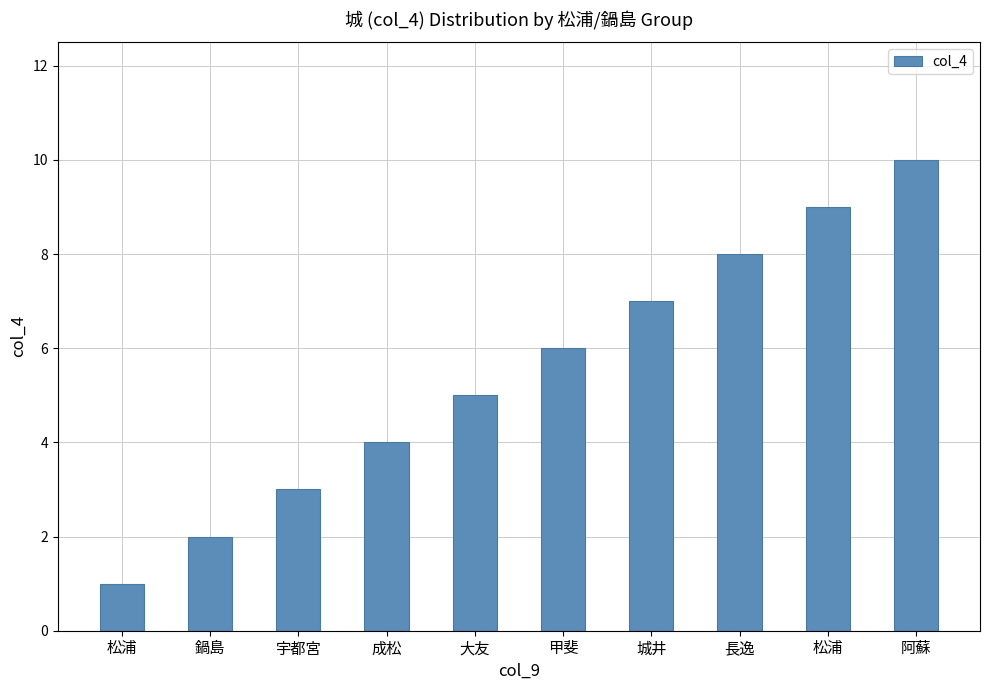

Count the number of data series in this chart.

1